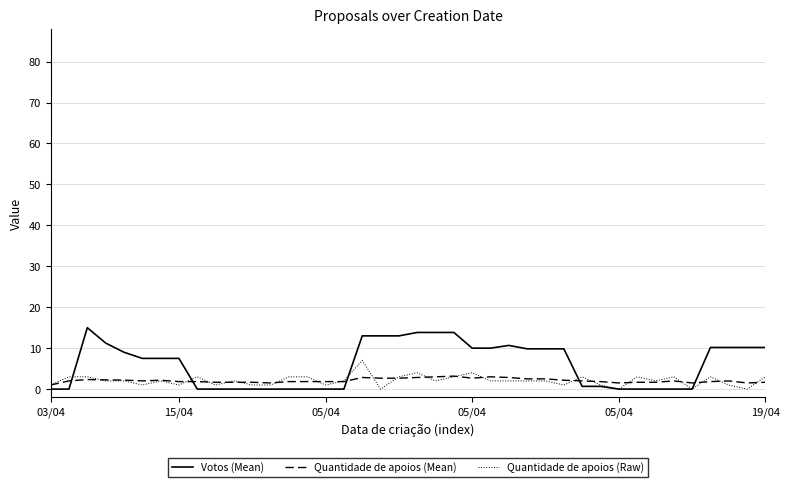

At how many categories does at least one series exceed 5?

22